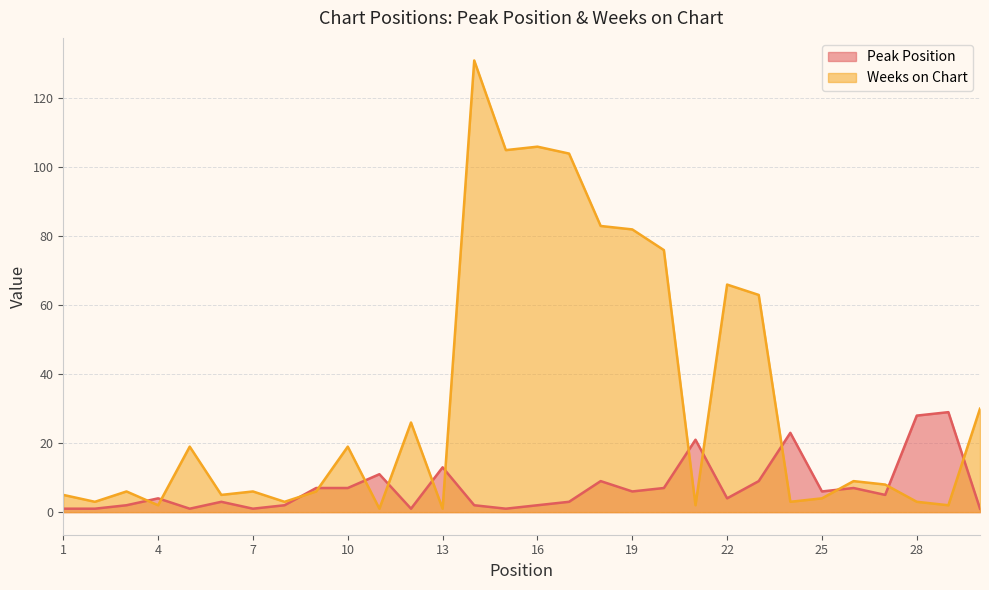

Reading right to left, extract all data points from this chart.

Peak Position: 1	29	28	5	7	6	23	9	4	21	7	6	9	3	2	1	2	13	1	11	7	7	2	1	3	1	4	2	1	1
Weeks on Chart: 30	2	3	8	9	4	3	63	66	2	76	82	83	104	106	105	131	1	26	1	19	6	3	6	5	19	2	6	3	5